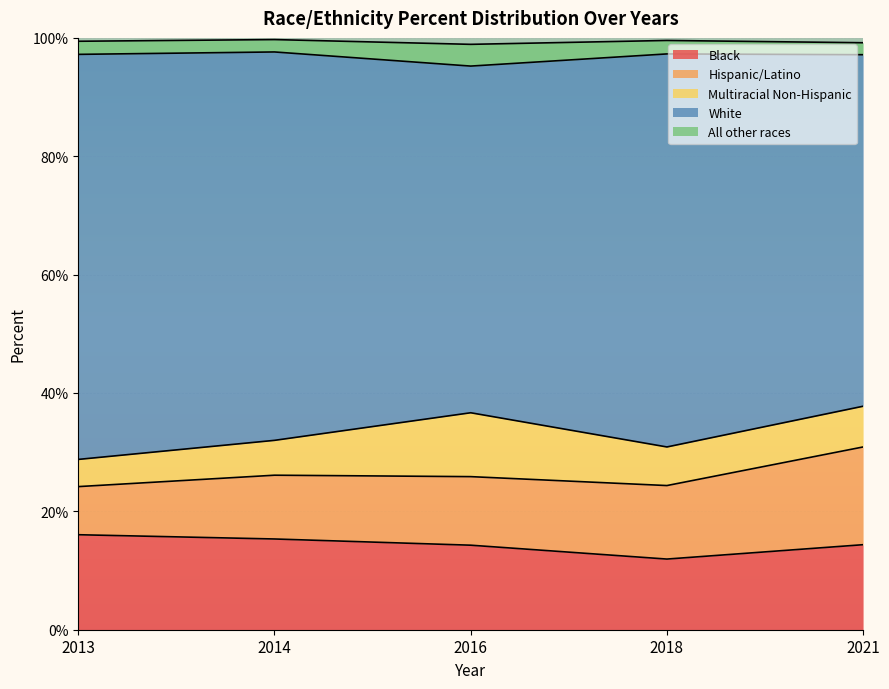

Read the Hispanic/Latino value at 2013.

0.1